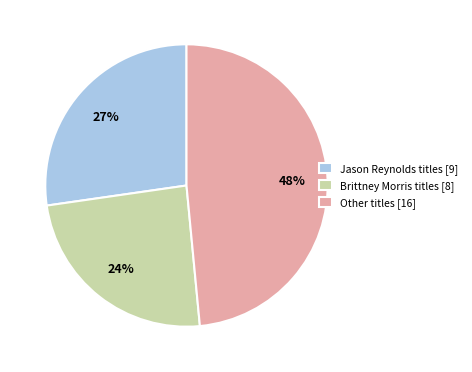

To the nearest percent, what portion does Jason Reynolds titles [9] represent?

27%